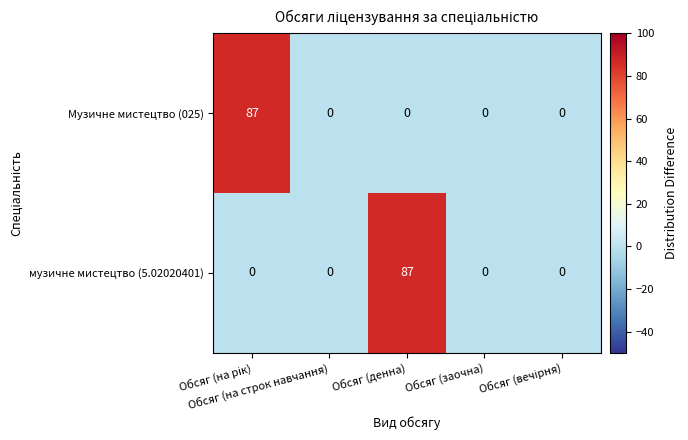

What is the maximum value for Музичне мистецтво (025)?

87